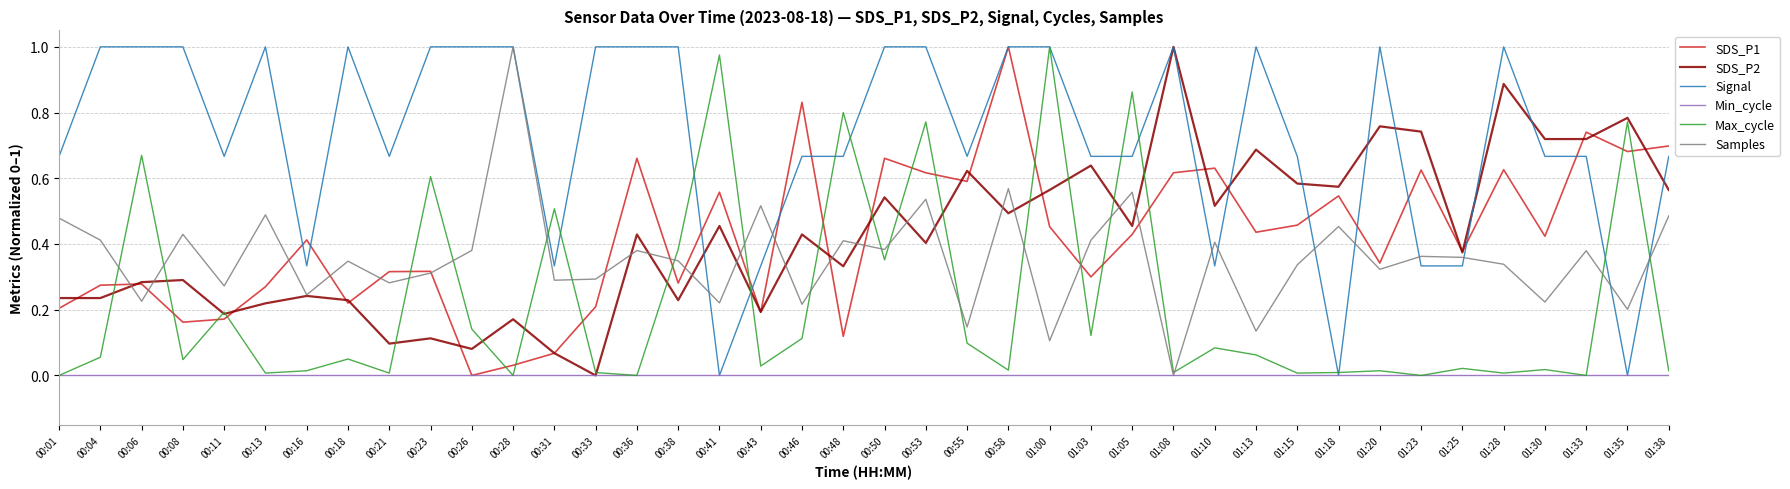

Which category has the lowest value in the SDS_P1 series?

00:26